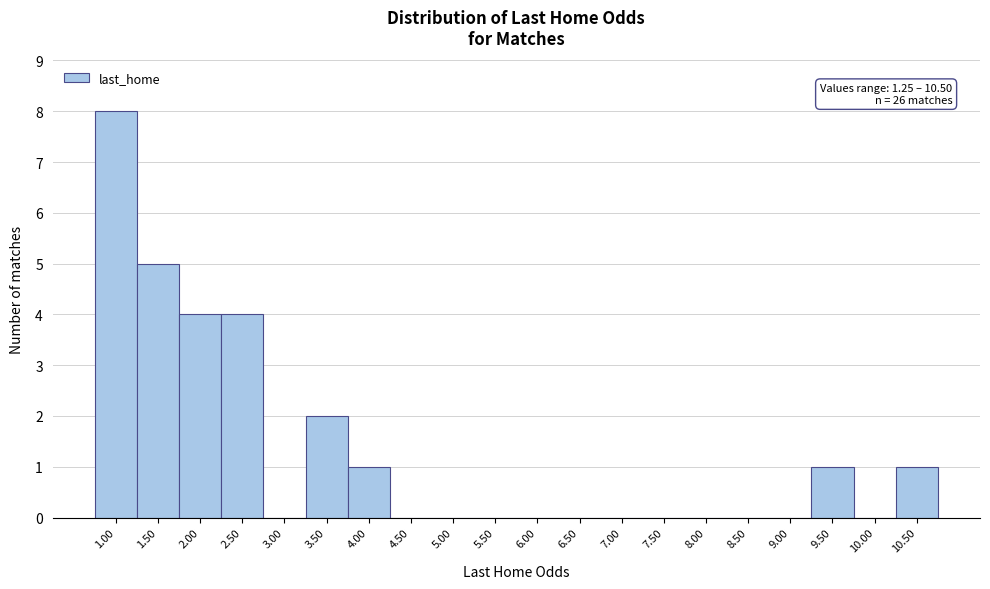

What is the sum of all values?

26